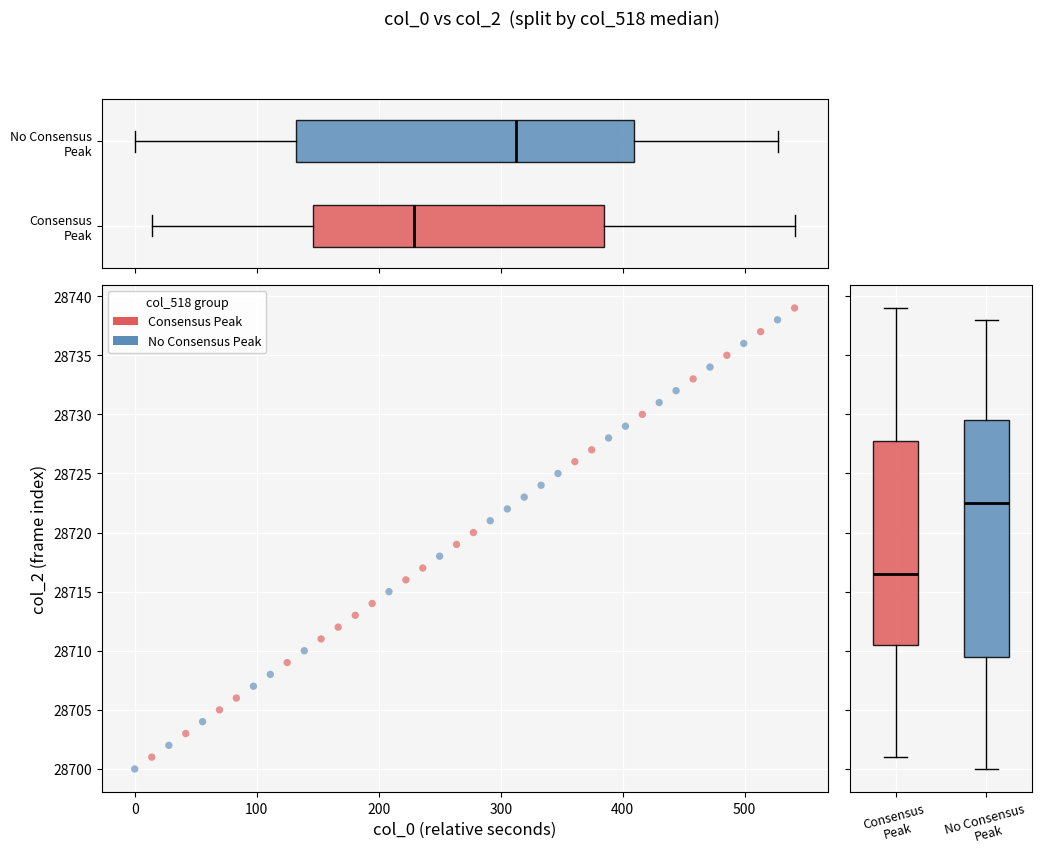

What are all the series names shown in the legend?

Consensus Peak, No Consensus Peak